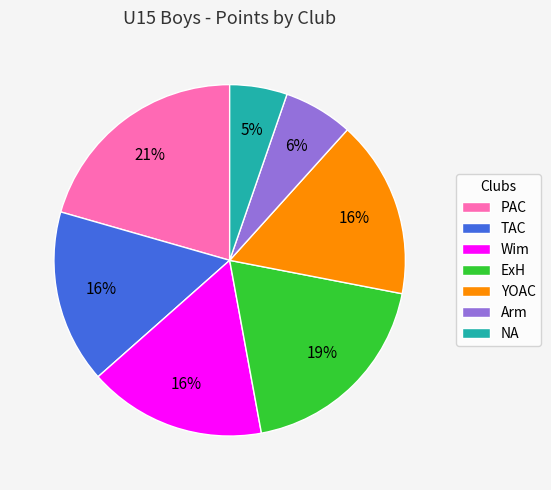

To the nearest percent, what portion does Wim represent?

16%